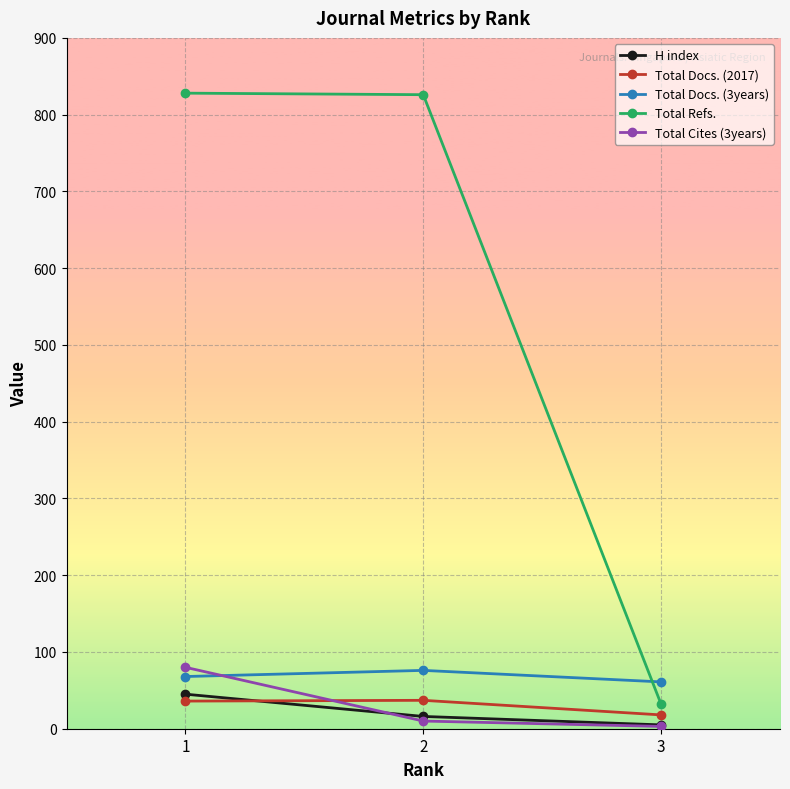

Where does the H index series first go above 16?

1